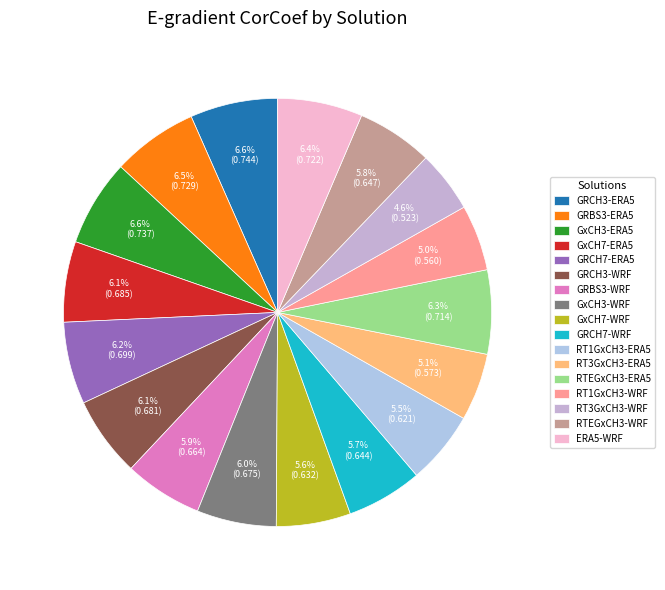

Which category has the biggest portion of the pie?

GRCH3-ERA5